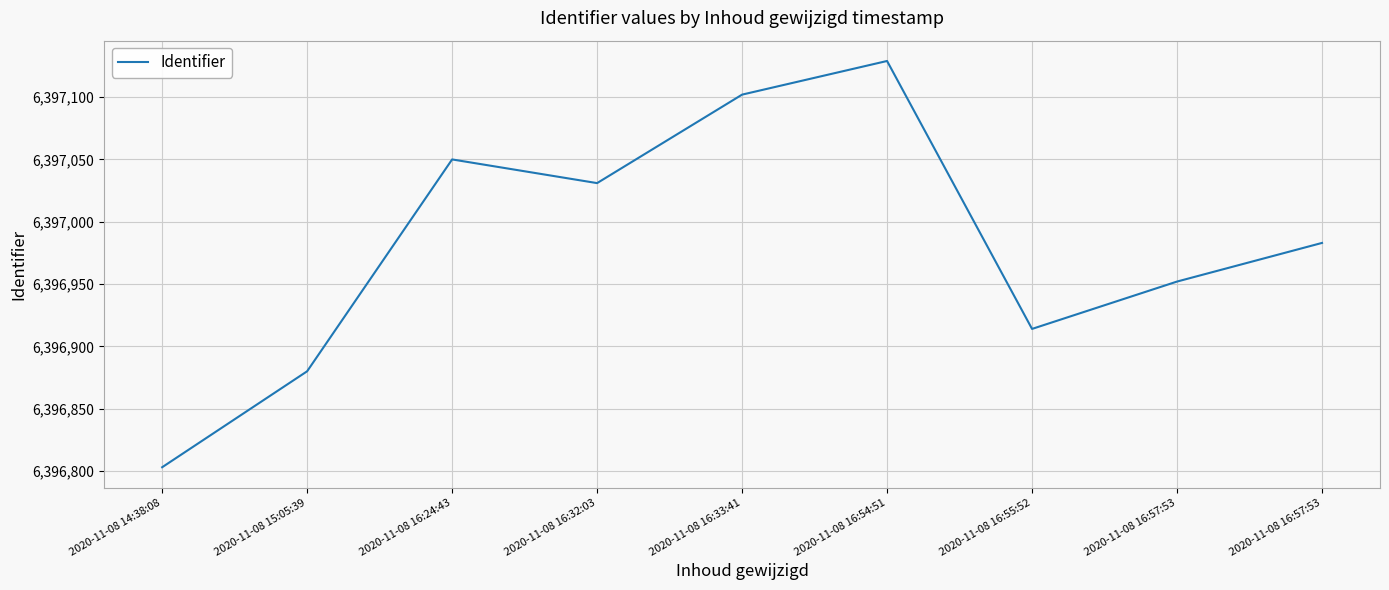

Is this an area chart (filled region under the line)?

No